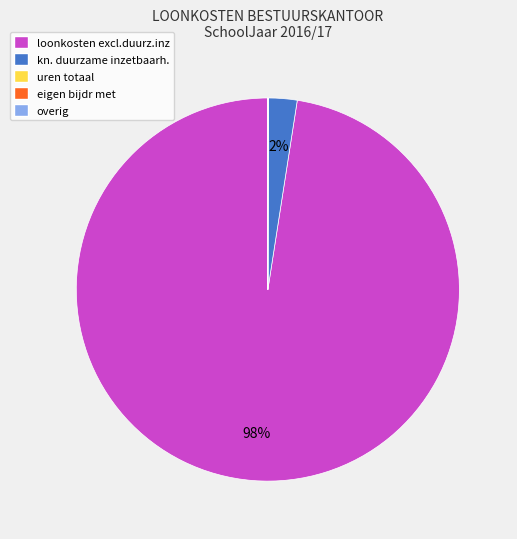

Which slice is the largest?

loonkosten excl.duurz.inz